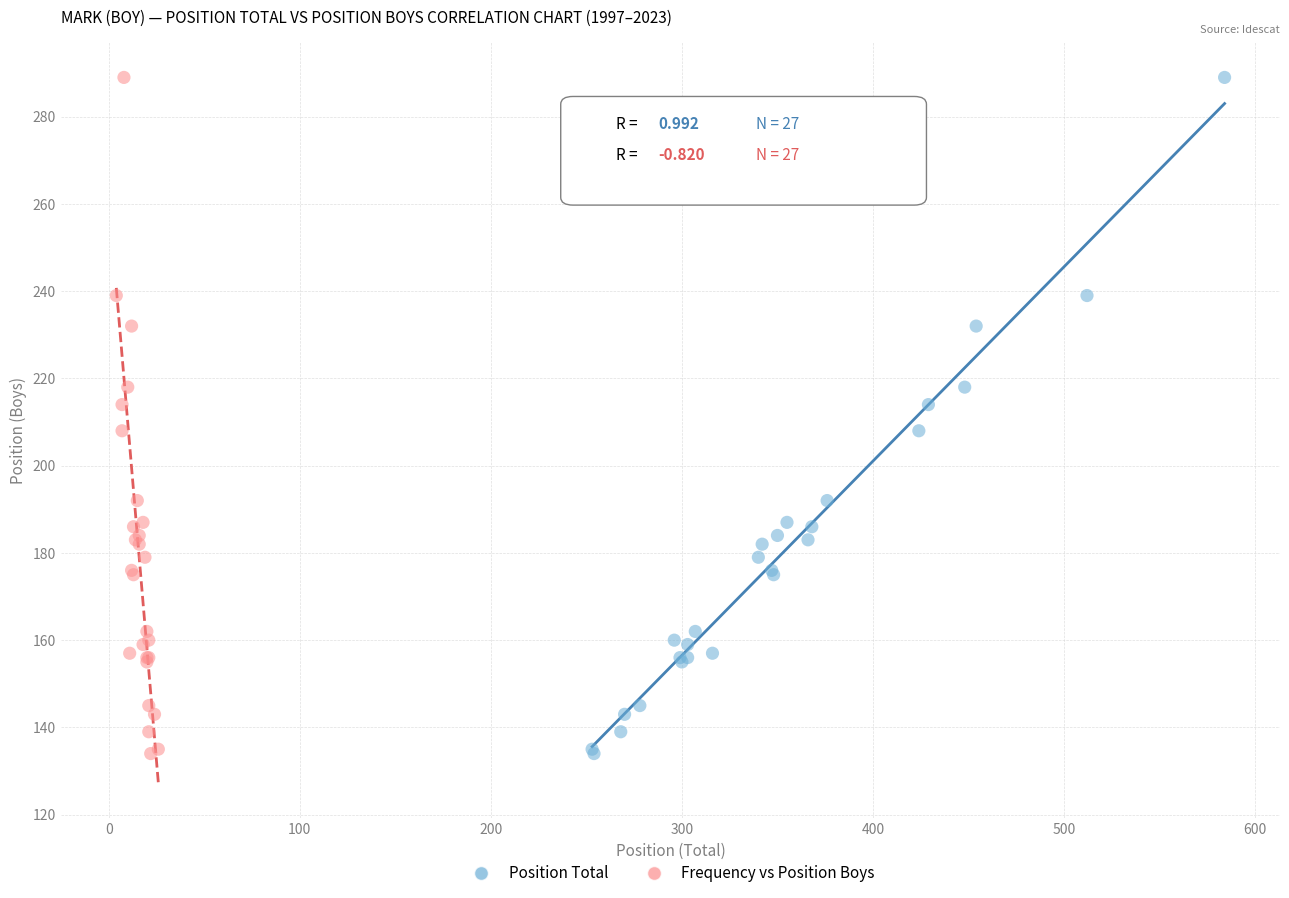

What are all the series names shown in the legend?

Position Total, Frequency vs Position Boys